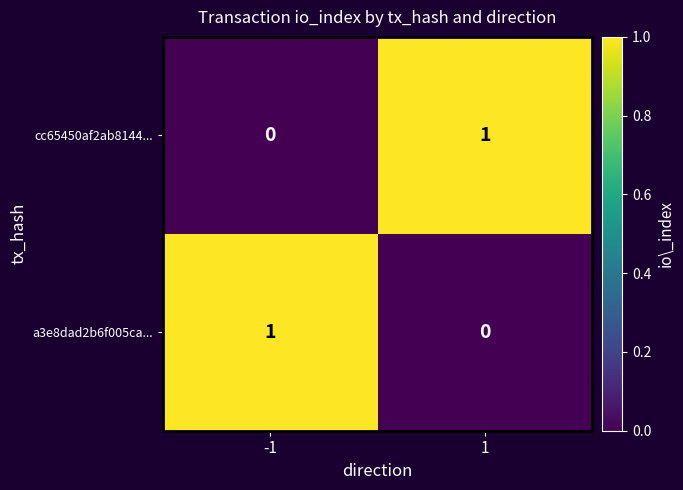

Is it true that a3e8dad2b6f005ca... equals 0 at 1?

True